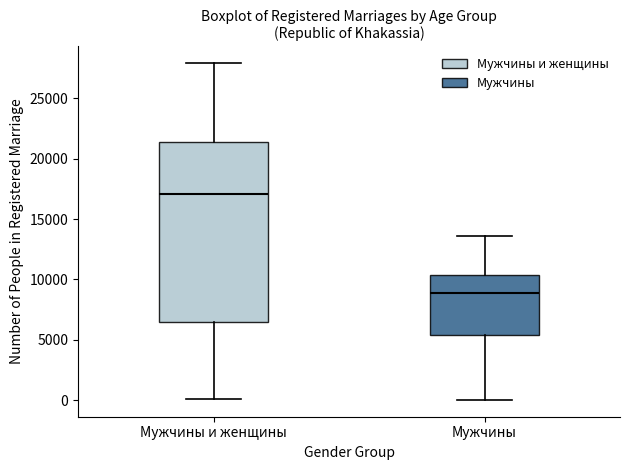

Reading left to right, transcribe this box plot: for each box, give where its median line is, the range the box spans, and where its two whiskers end, as read against the y-axis. The values are not printed on the chart, so give them approximately, as read against the axis.

Мужчины и женщины: median 17000, box 6500 to 21500, whiskers 0 to 28000
Мужчины: median 9000, box 5500 to 10500, whiskers 0 to 13500